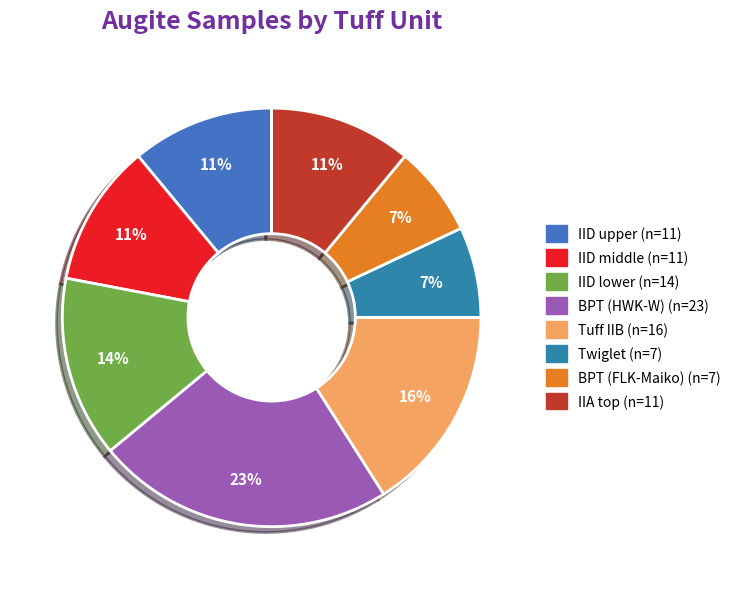

To the nearest percent, what percentage of the pie is Twiglet?

7%